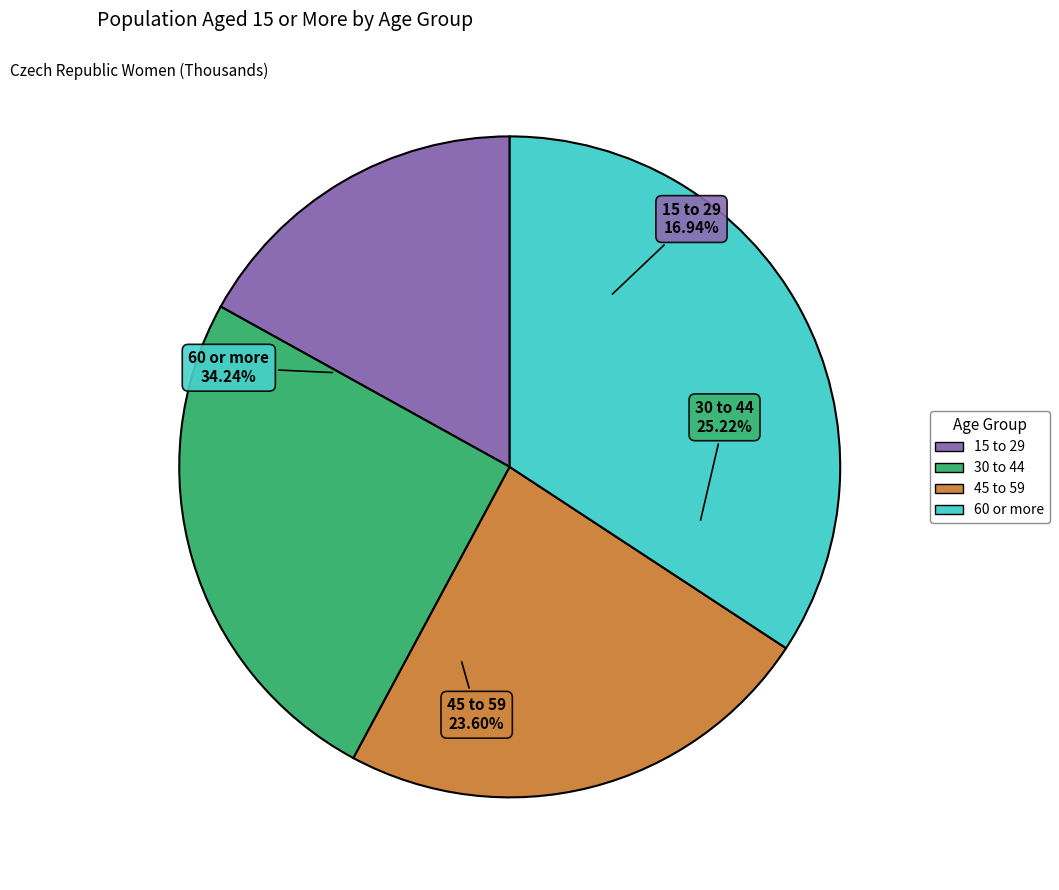

To the nearest percent, what portion does 15 to 29 represent?

17%